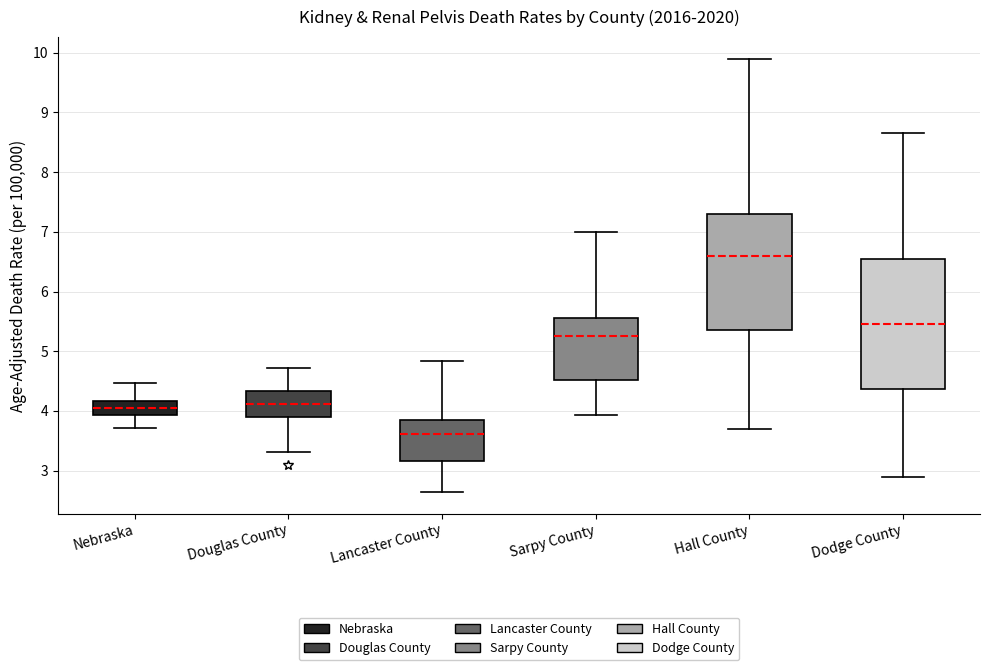

Reading left to right, transcribe this box plot: for each box, give where its median line is, the range the box spans, and where its two whiskers end, as read against the y-axis. The values are not printed on the chart, so give them approximately, as read against the axis.

Nebraska: median 4.1, box 3.9 to 4.2, whiskers 3.7 to 4.5
Douglas County: median 4.1, box 3.9 to 4.3, whiskers 3.3 to 4.7
Lancaster County: median 3.6, box 3.2 to 3.9, whiskers 2.6 to 4.8
Sarpy County: median 5.3, box 4.5 to 5.6, whiskers 3.9 to 7.0
Hall County: median 6.6, box 5.4 to 7.3, whiskers 3.7 to 9.9
Dodge County: median 5.5, box 4.4 to 6.5, whiskers 2.9 to 8.7